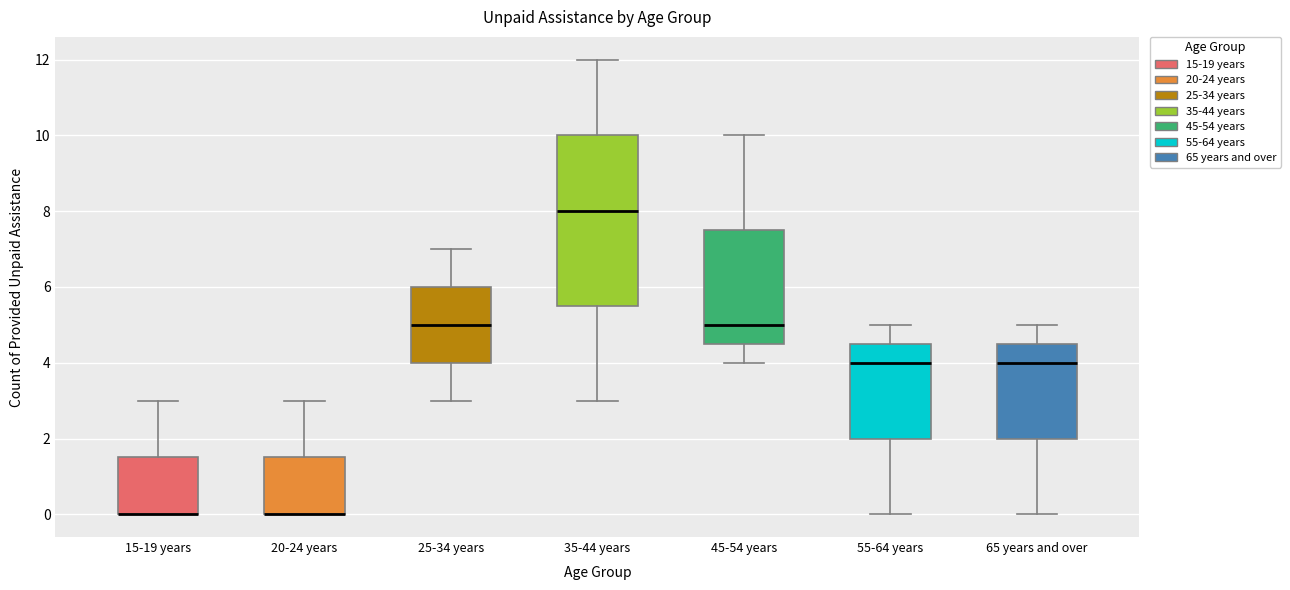

Reading left to right, transcribe this box plot: for each box, give where its median line is, the range the box spans, and where its two whiskers end, as read against the y-axis. The values are not printed on the chart, so give them approximately, as read against the axis.

15-19 years: median 0.0 (drawn on the box's lower edge), box 0.0 to 1.6, whiskers 0.0 to 3.0
20-24 years: median 0.0 (drawn on the box's lower edge), box 0.0 to 1.6, whiskers 0.0 to 3.0
25-34 years: median 5.0, box 4.0 to 6.0, whiskers 3.0 to 7.0
35-44 years: median 8.0, box 5.6 to 10.0, whiskers 3.0 to 12.0
45-54 years: median 5.0, box 4.6 to 7.6, whiskers 4.0 to 10.0
55-64 years: median 4.0, box 2.0 to 4.6, whiskers 0.0 to 5.0
65 years and over: median 4.0, box 2.0 to 4.6, whiskers 0.0 to 5.0